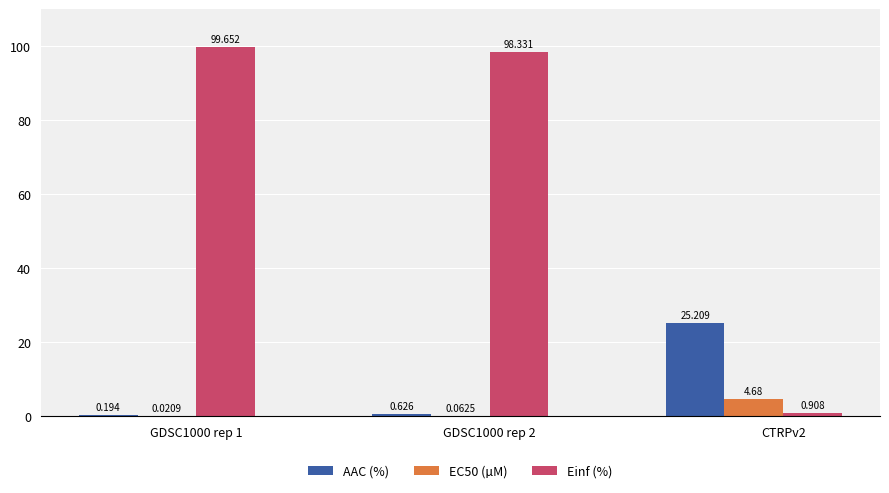

How many groups of bars are there?

3